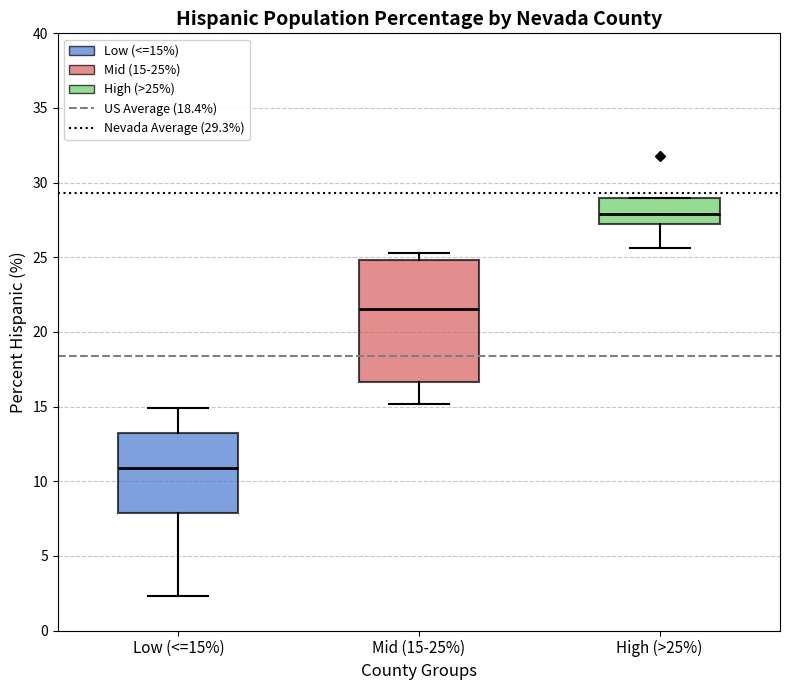

Reading left to right, read every box against the y-axis: the position of its median line, the range the box covers, and the ends of its whiskers. The values are not printed on the chart, so give them approximately, as read against the axis.

Low (<=15%): median 11.0, box 8.0 to 13.0, whiskers 2.5 to 15.0
Mid (15-25%): median 21.5, box 16.5 to 25.0, whiskers 15.0 to 25.5
High (>25%): median 28.0, box 27.5 to 29.0, whiskers 25.5 to 29.0